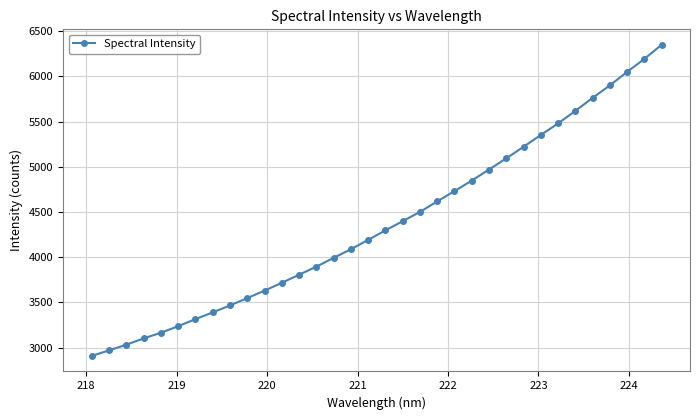

What is the sum of all values?

148835.6